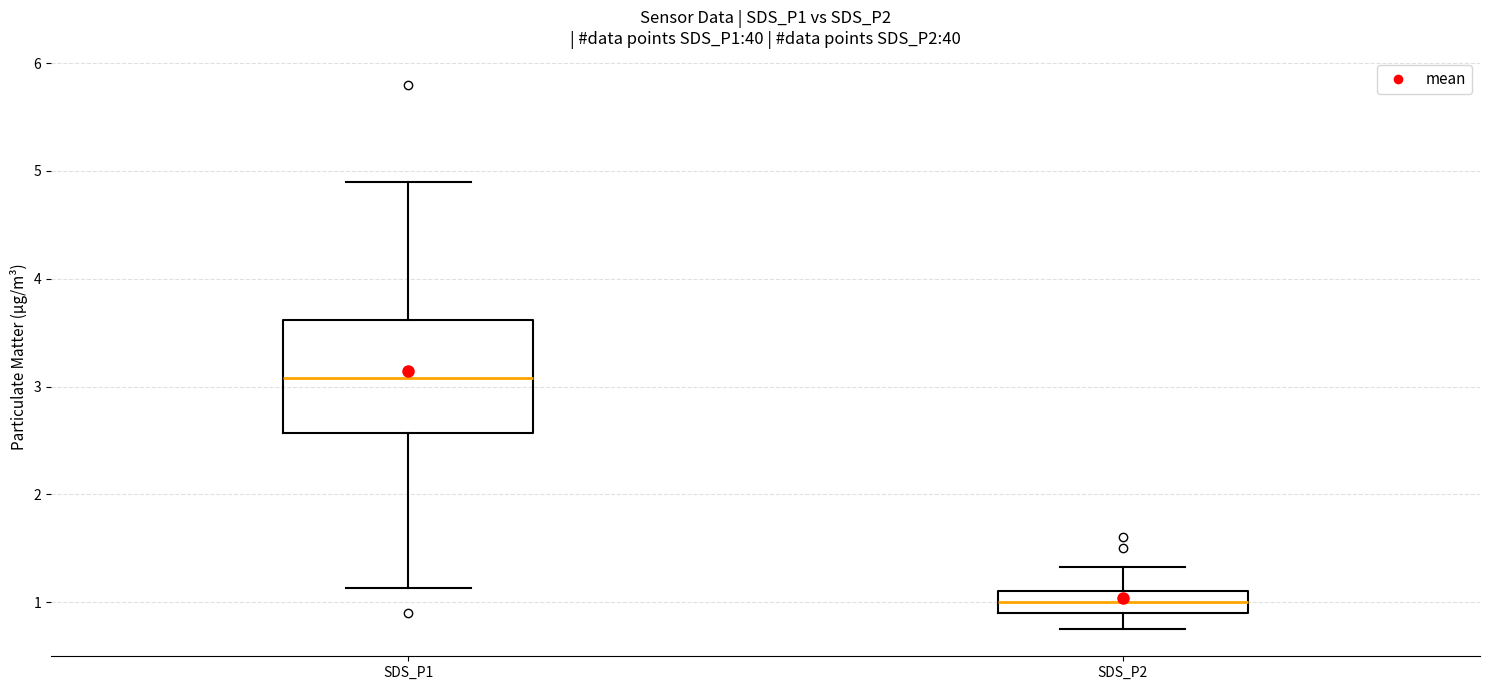

Reading left to right, read every box against the y-axis: the position of its median line, the range the box covers, and the ends of its whiskers. The values are not printed on the chart, so give them approximately, as read against the axis.

SDS_P1: median 3.1, box 2.6 to 3.6, whiskers 1.1 to 4.9
SDS_P2: median 1.0, box 0.9 to 1.1, whiskers 0.8 to 1.3